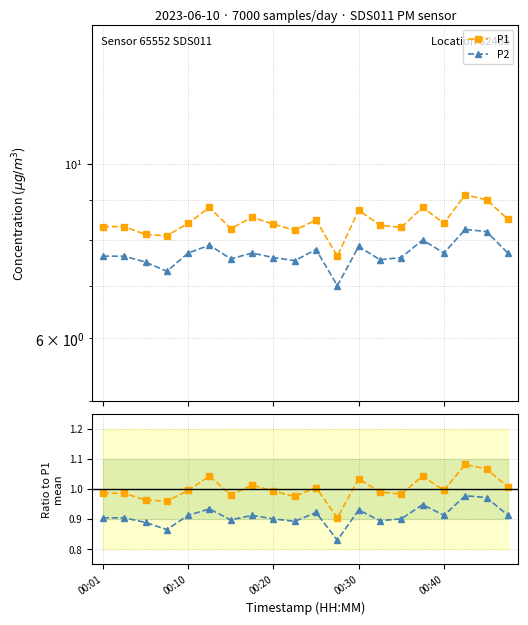

In P2, how many points are lower than both neighbors (excluding endpoints)?

6